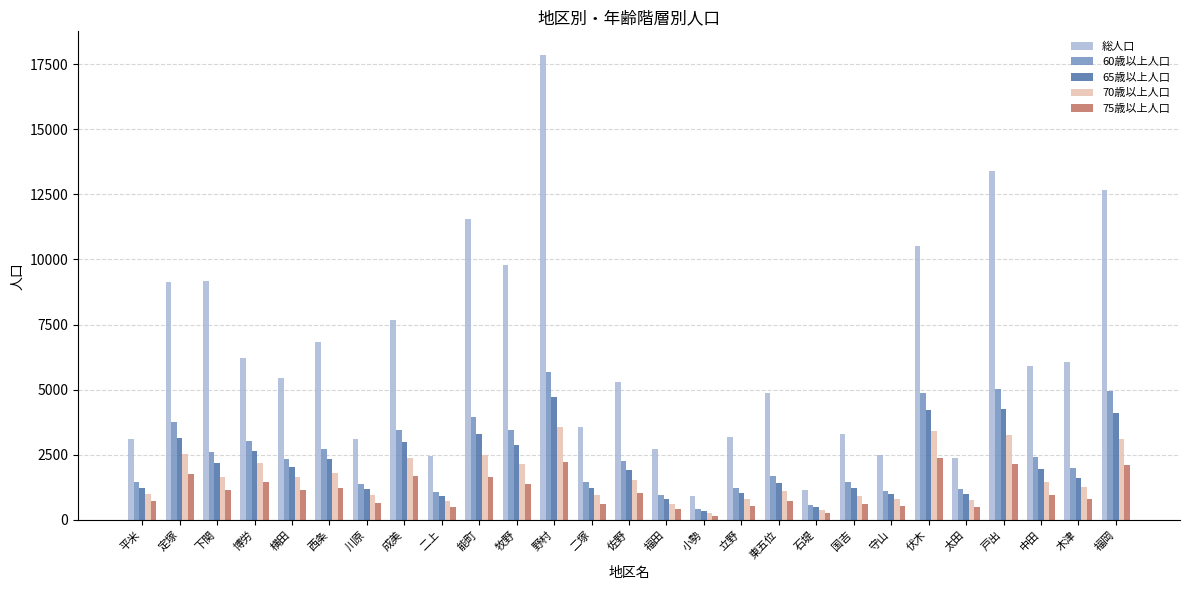

What is the difference between the second highest and minimum values in the 65歳以上人口 series?

3946